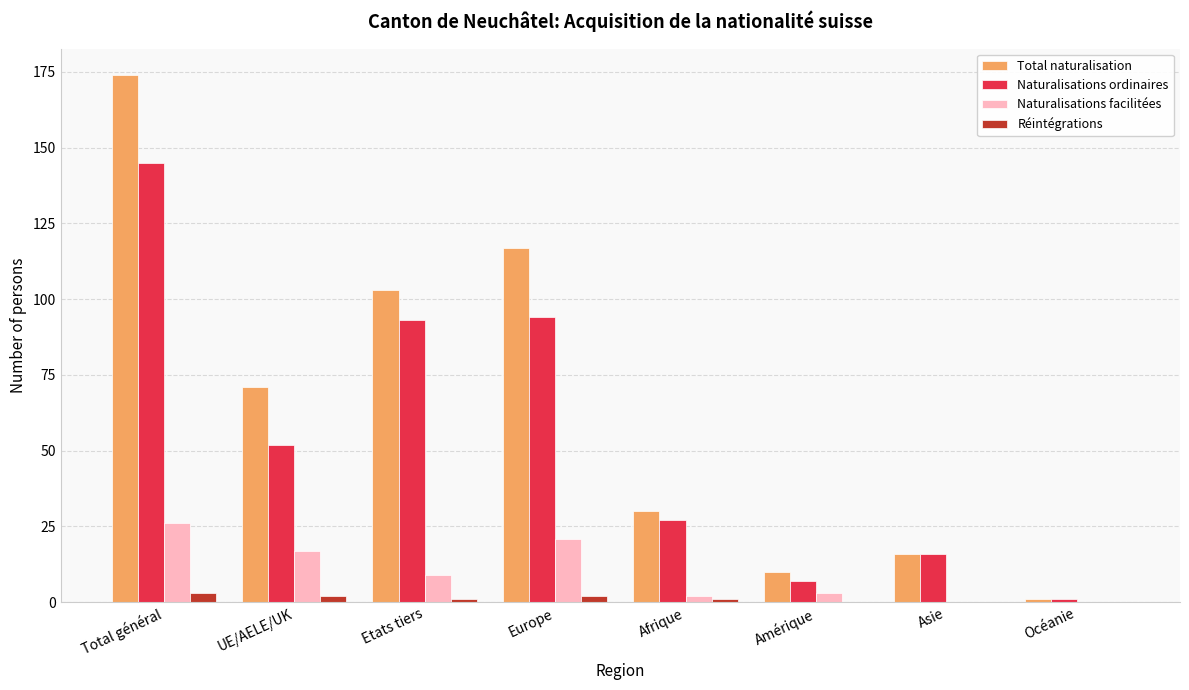

Count the number of categories in the chart.

8